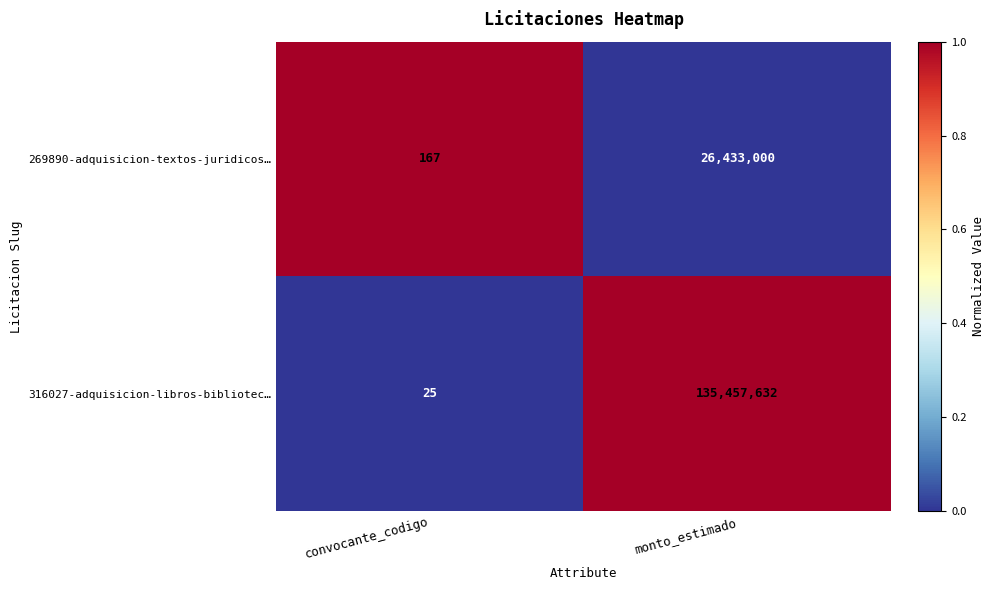

Reading left to right, list all the values displayed in this chart.

269890-adquisicion-textos-juridicos…: 167	26433000
316027-adquisicion-libros-bibliotec…: 25	135457632